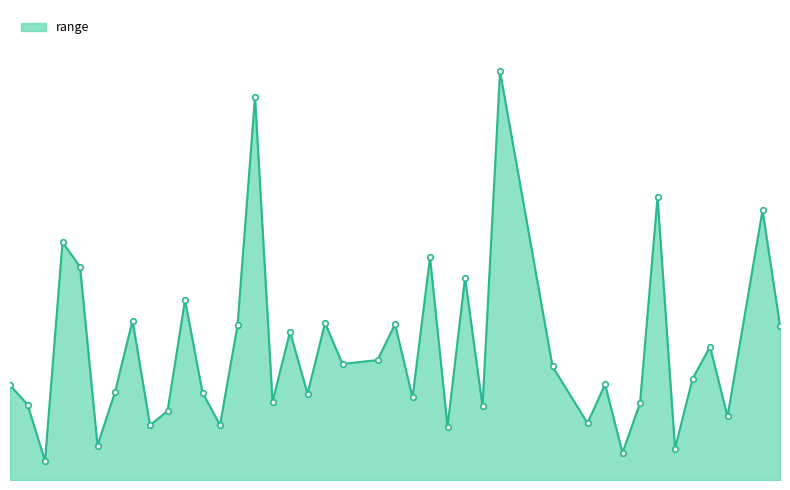

True or false: there are more than 2 points higher than both neighbors.

True